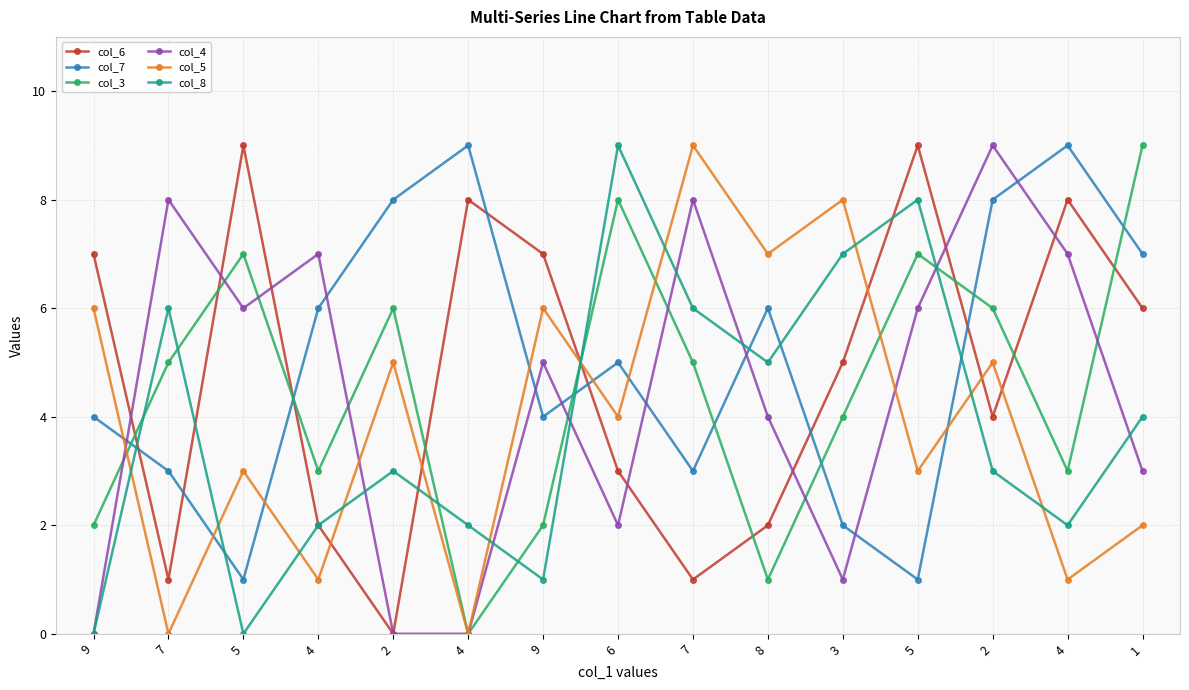

Rank the series by their maximum value, from lowest to highest.

col_6, col_7, col_3, col_4, col_5, col_8